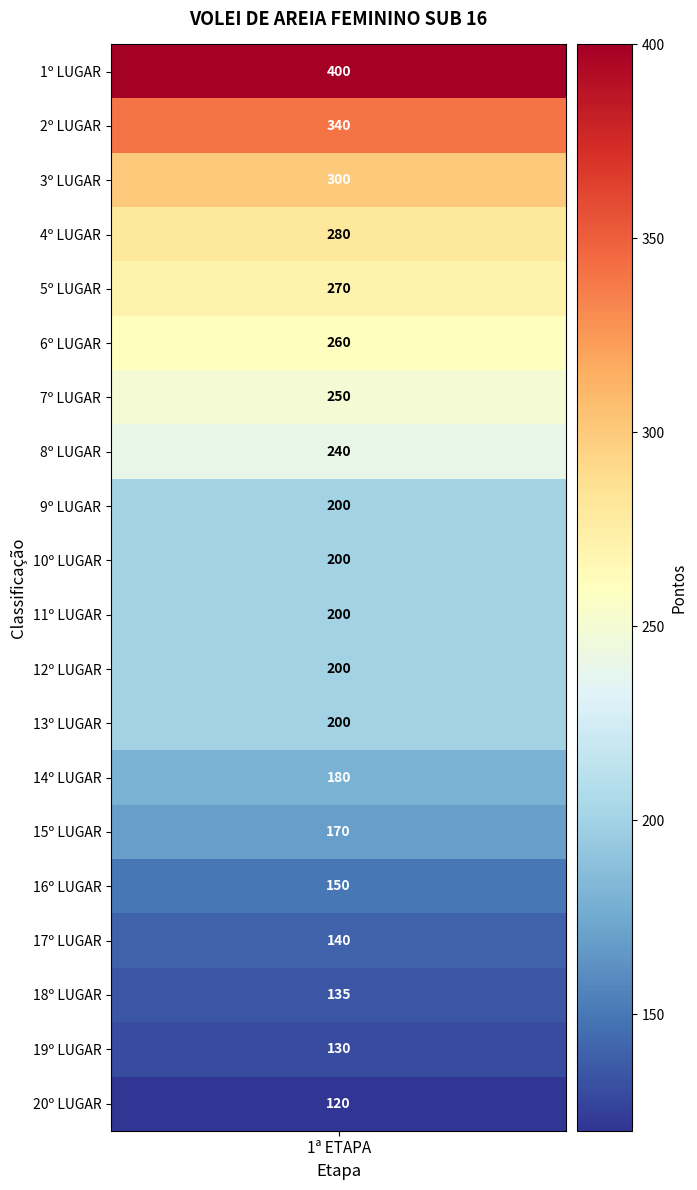

Rank the categories by value from lowest to highest.

20º LUGAR, 19º LUGAR, 18º LUGAR, 17º LUGAR, 16º LUGAR, 15º LUGAR, 14º LUGAR, 9º LUGAR, 10º LUGAR, 11º LUGAR, 12º LUGAR, 13º LUGAR, 8º LUGAR, 7º LUGAR, 6º LUGAR, 5º LUGAR, 4º LUGAR, 3º LUGAR, 2º LUGAR, 1º LUGAR